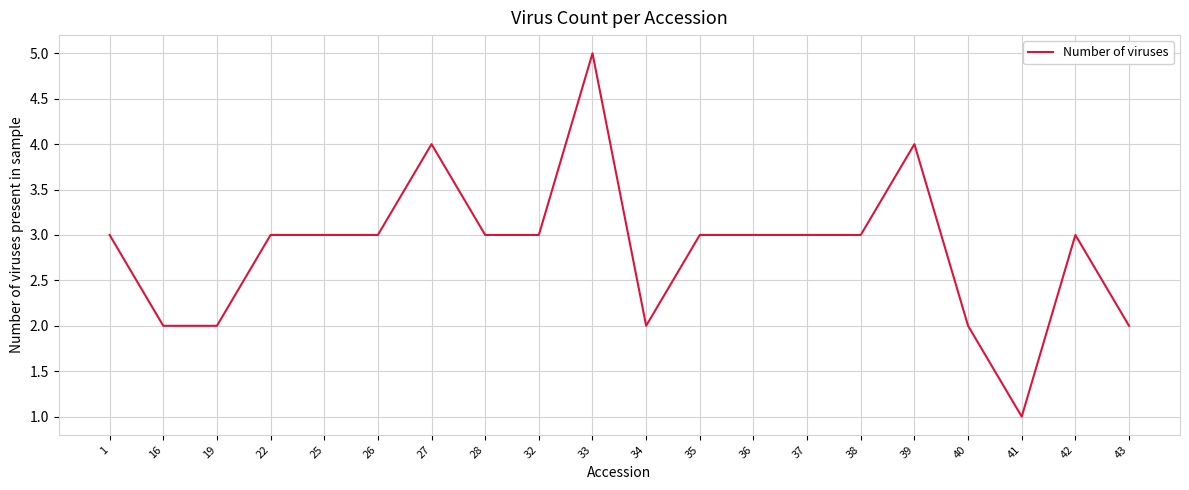

What is the difference between the maximum and minimum values?

4